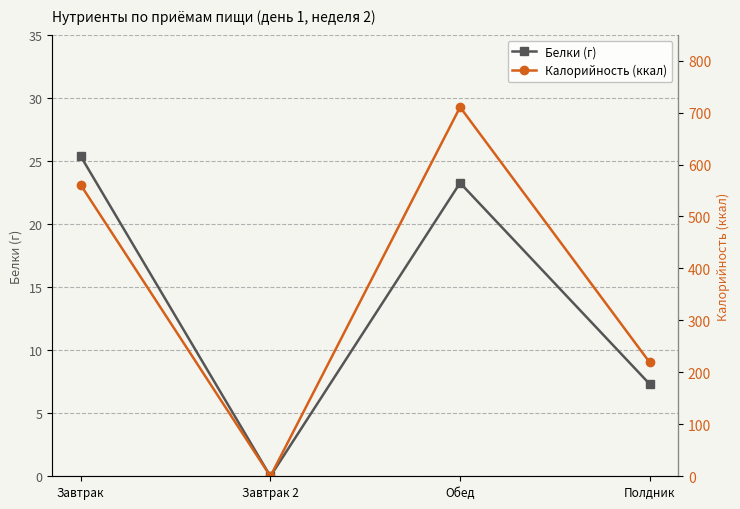

What are all the series names shown in the legend?

Белки (г), Калорийность (ккал)